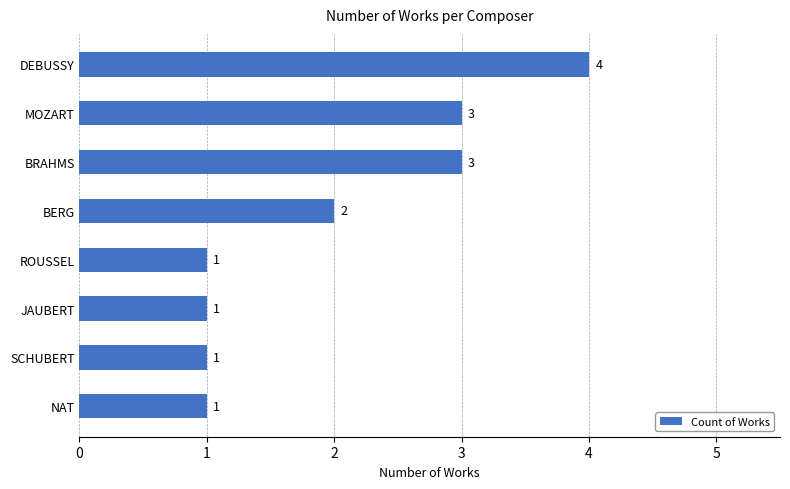

Are the bars grouped side by side (vs. stacked)?

No